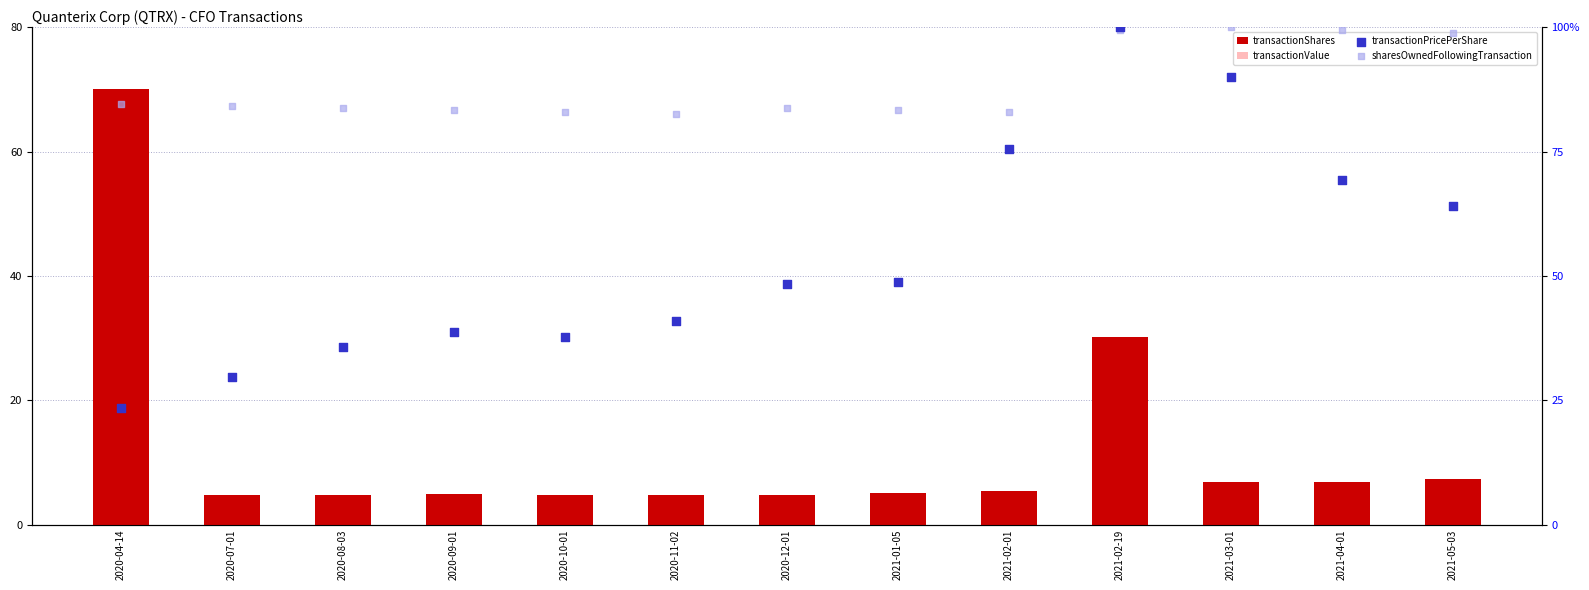

At how many categories does at least one series exceed 82?

13